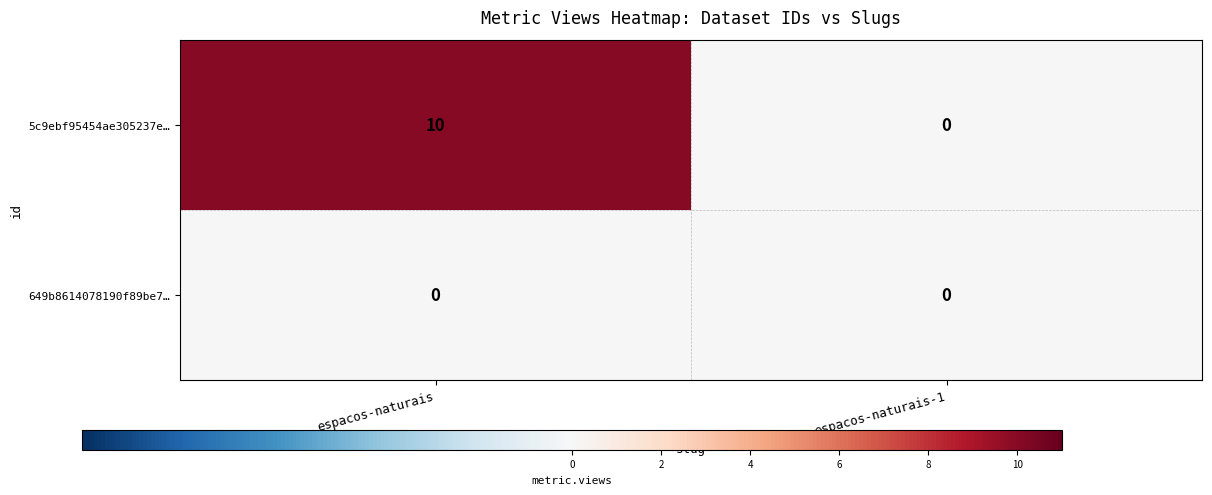

Read the 5c9ebf95454ae305237e… value at espacos-naturais, to the nearest 10.

10